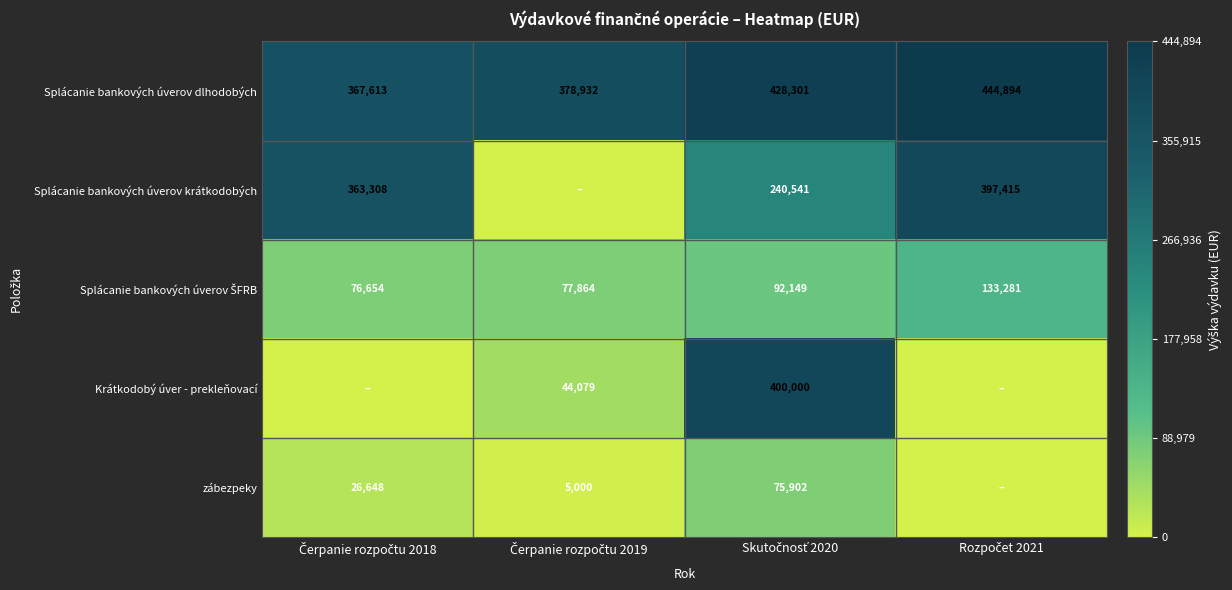

What is the difference between the maximum and minimum values in the Splácanie bankových úverov dlhodobých series?

77281